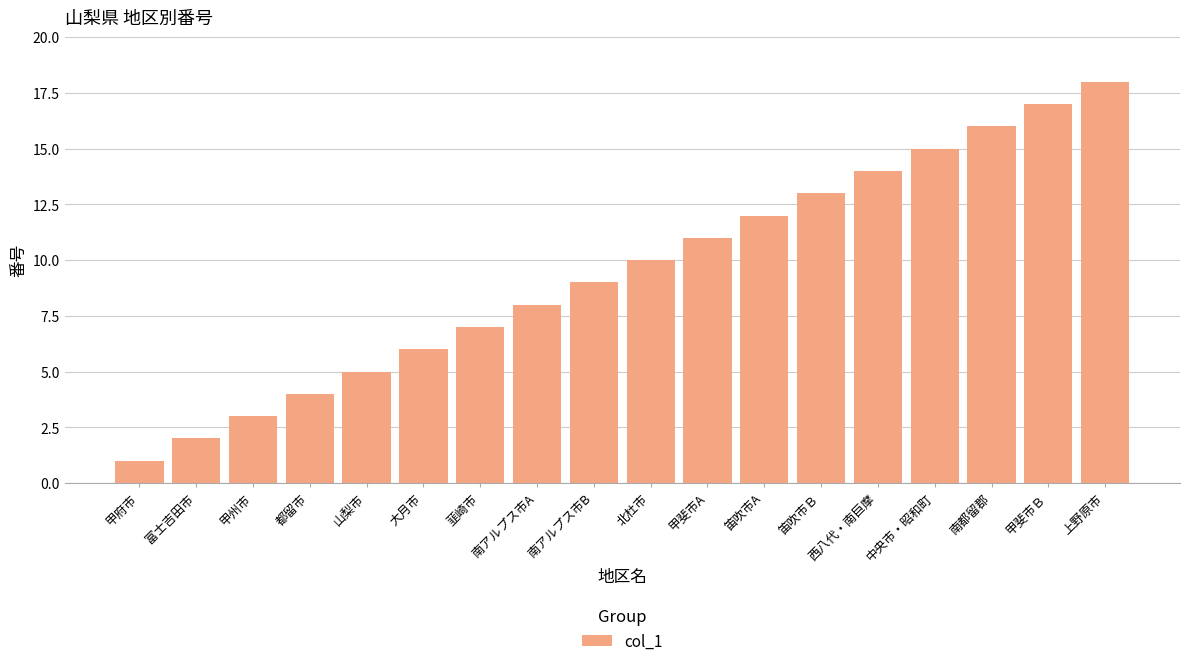

Read the value at 都留市.

4